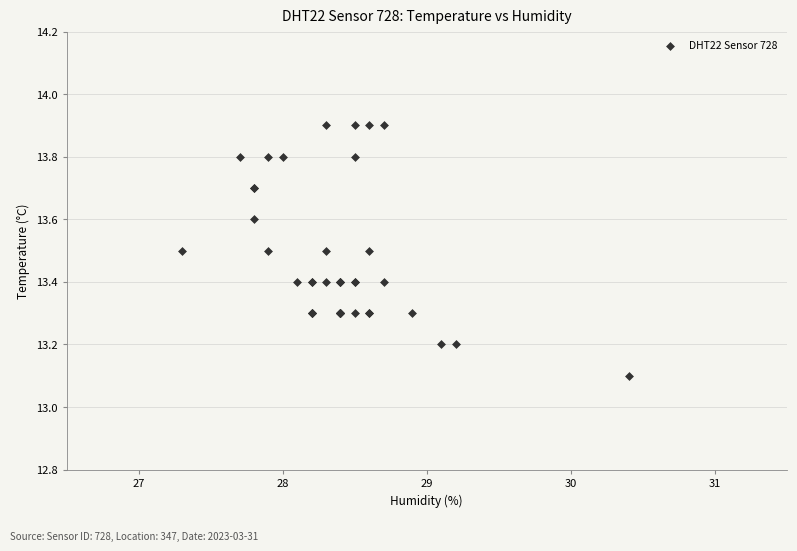

What Y value in the scatter plot is closest to 13?

13.1